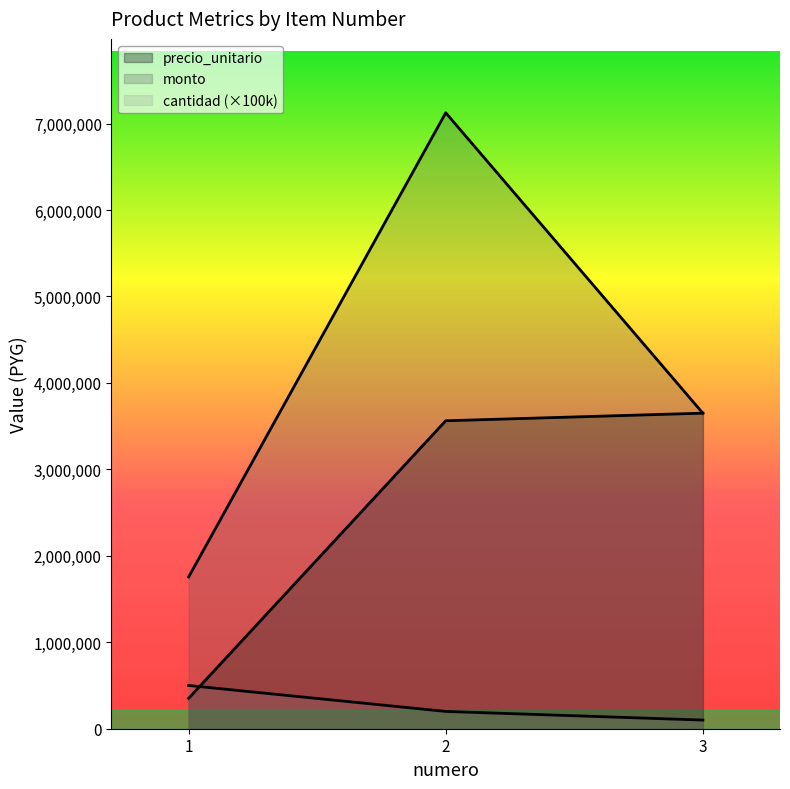

Which series has the largest total across all categories?

monto